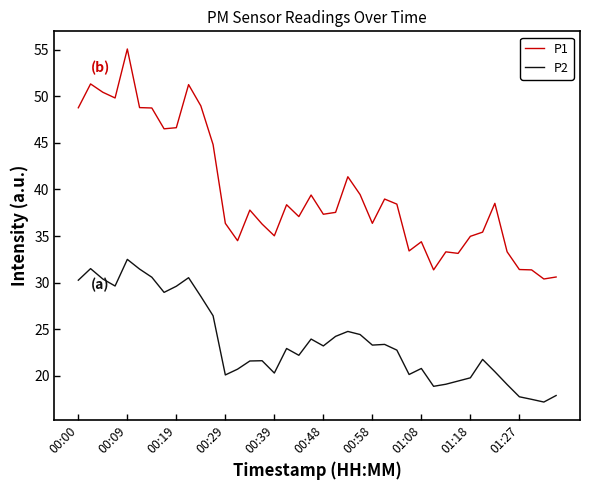

Which series has the largest total across all categories?

P1